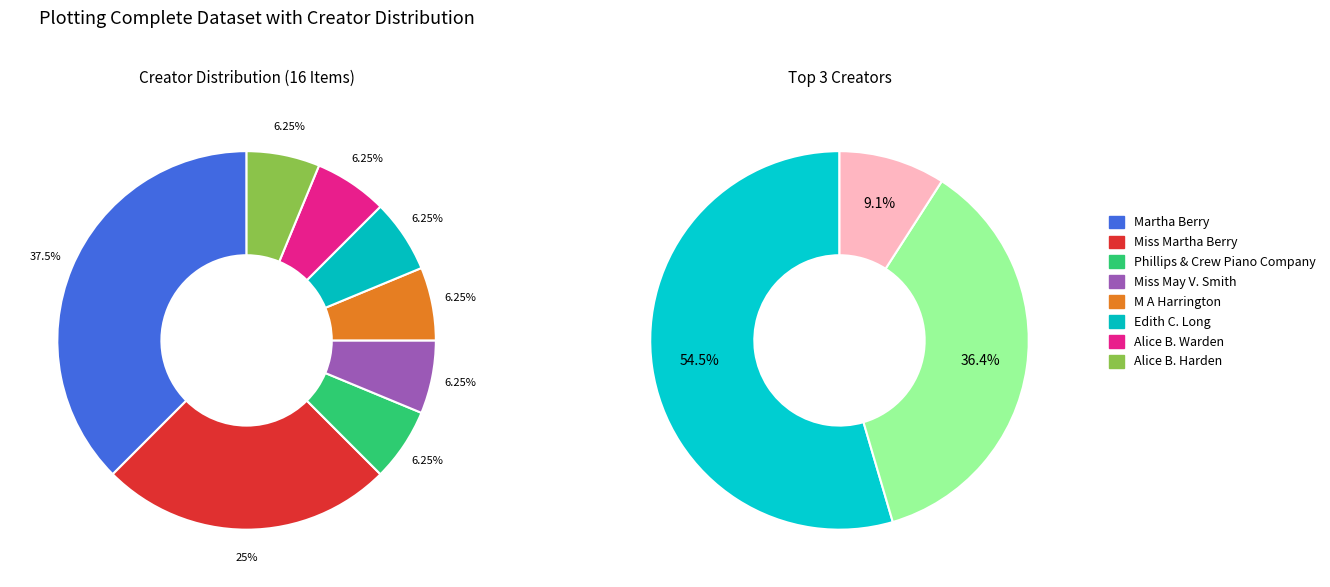

To the nearest percent, what portion does Edith C. Long represent?

6%